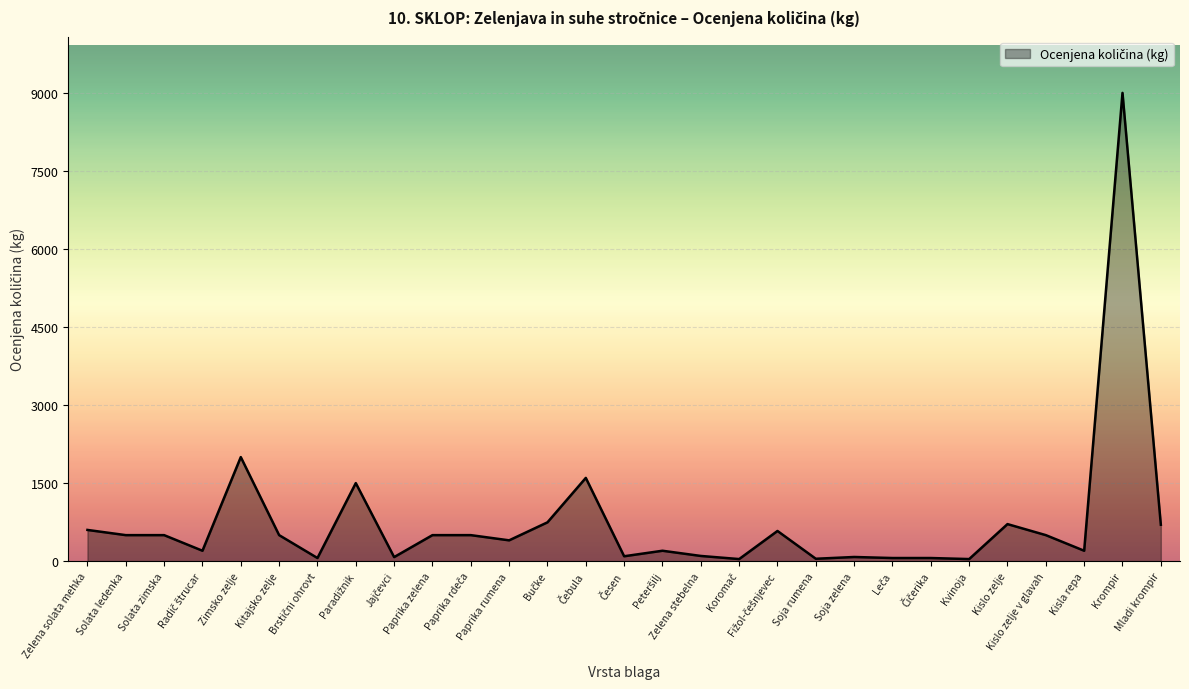

Is it true that the value at Zelena solata mehka is 1006?

False